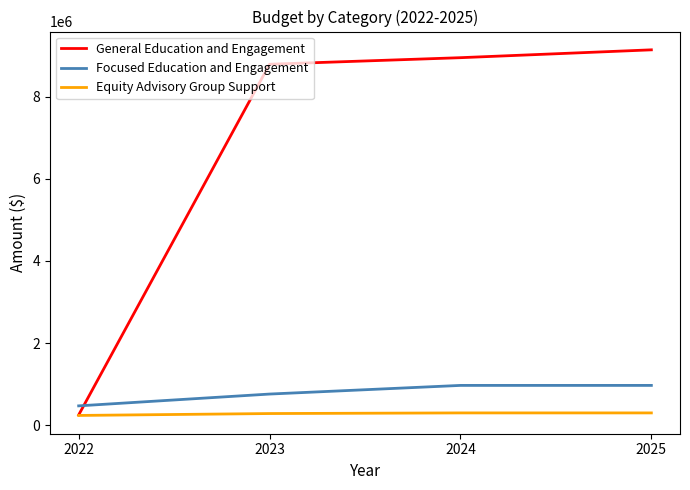

True or false: General Education and Engagement has more than 1 points higher than both neighbors.

False